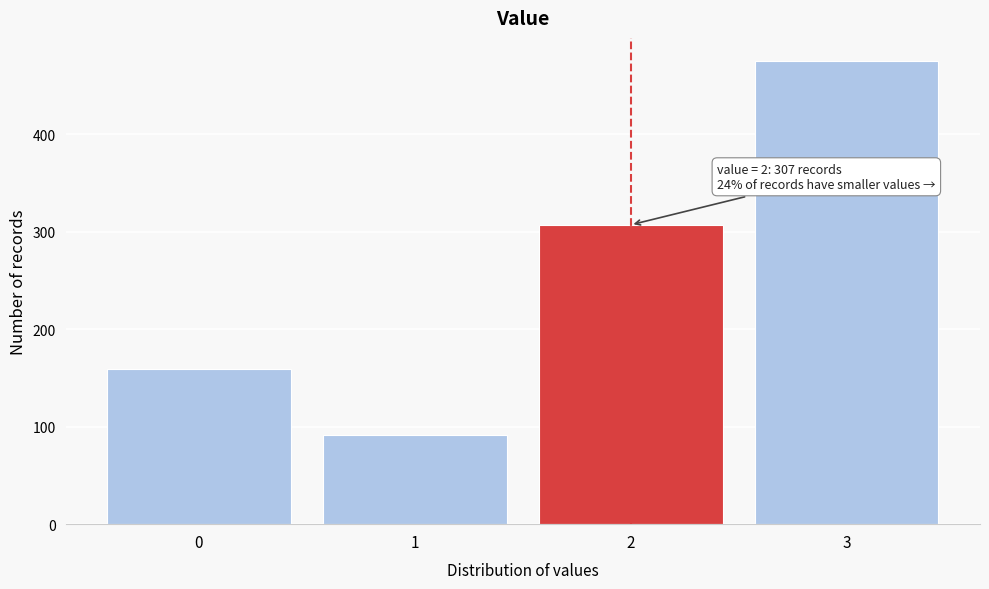

Reading right to left, transcribe all the data shown in this chart.

475	307	91	159